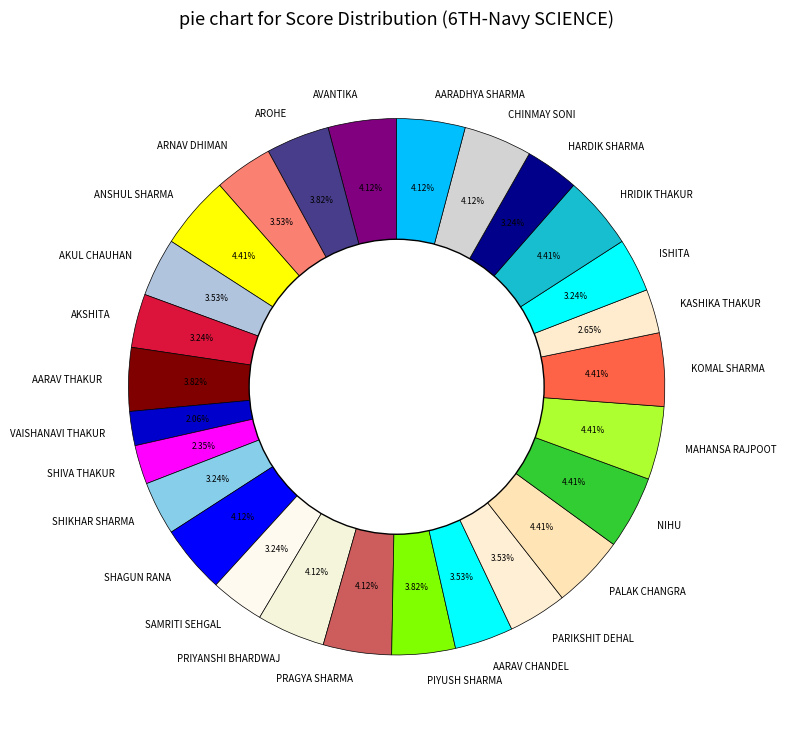

Count the number of slices in the pie.

27